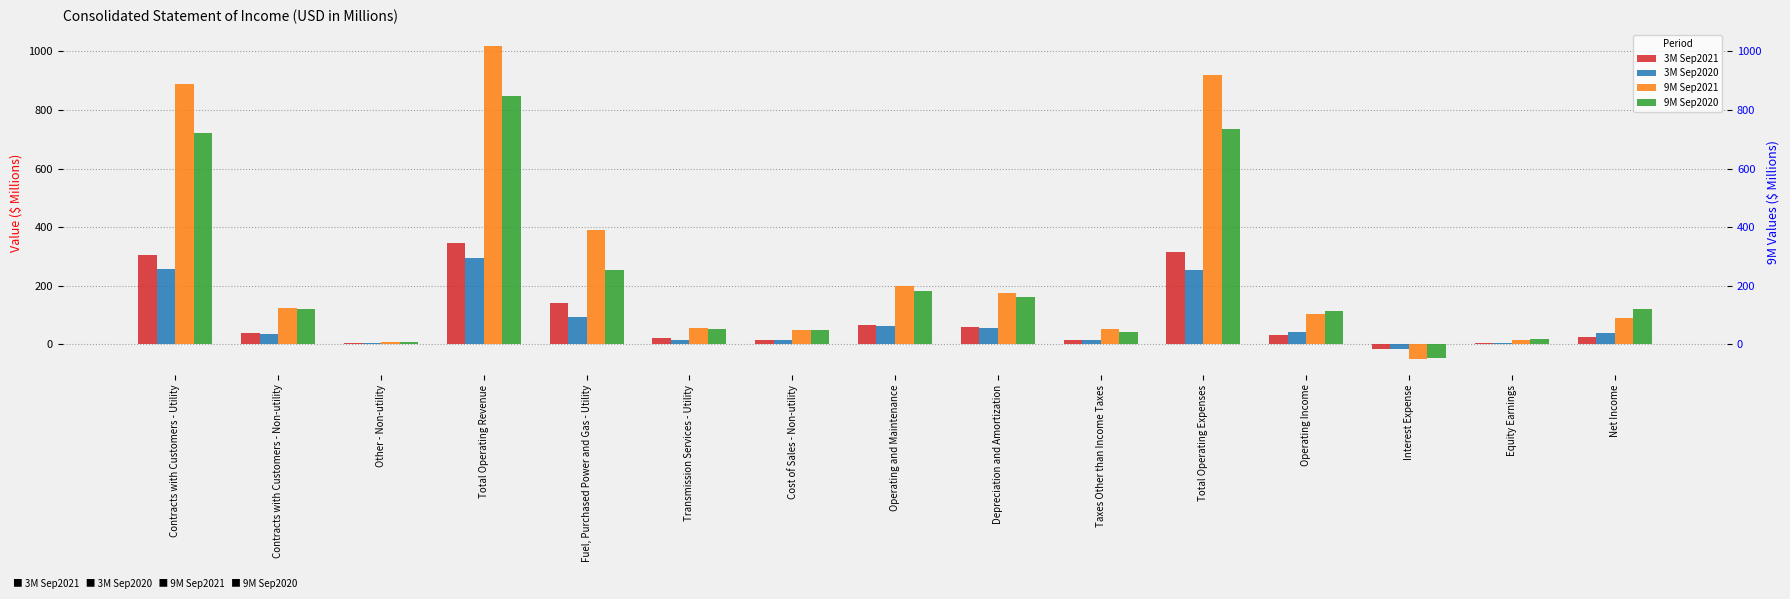

What is the approximate value of 9M Sep2020 at Contracts with Customers - Non-utility?

119.0